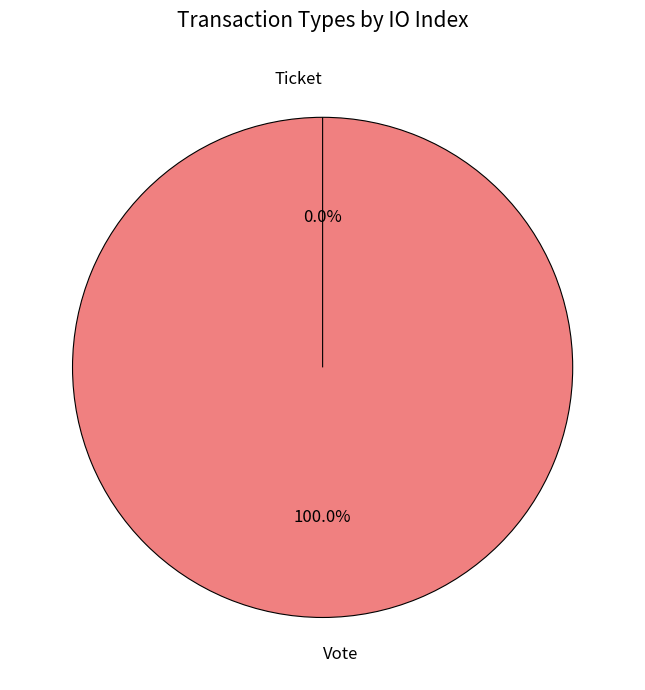

Rank the categories by value from highest to lowest.

Vote, Ticket